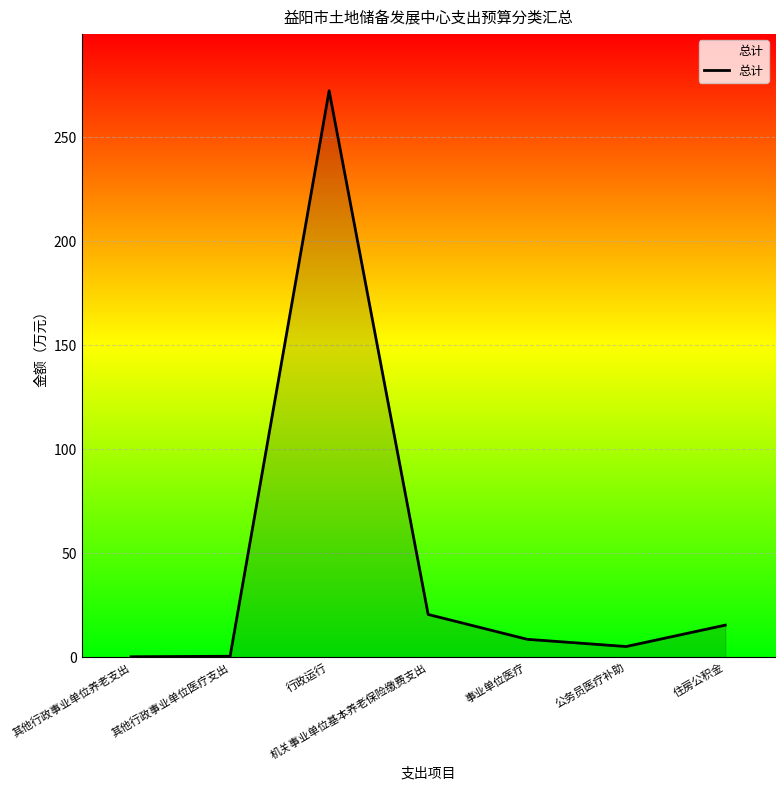

True or false: there are more than 2 points higher than both neighbors.

False